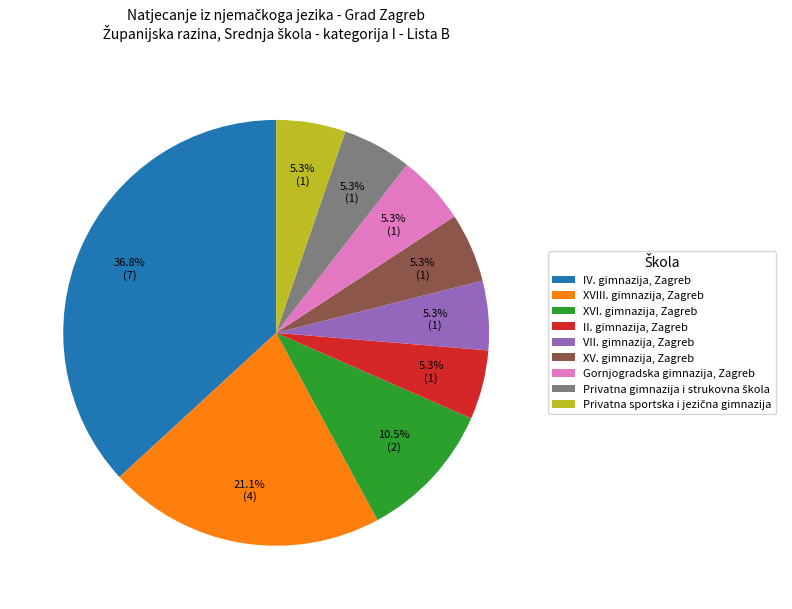

Approximately how many times larger is the value at XVIII. gimnazija, Zagreb compared to XVI. gimnazija, Zagreb?

2.0